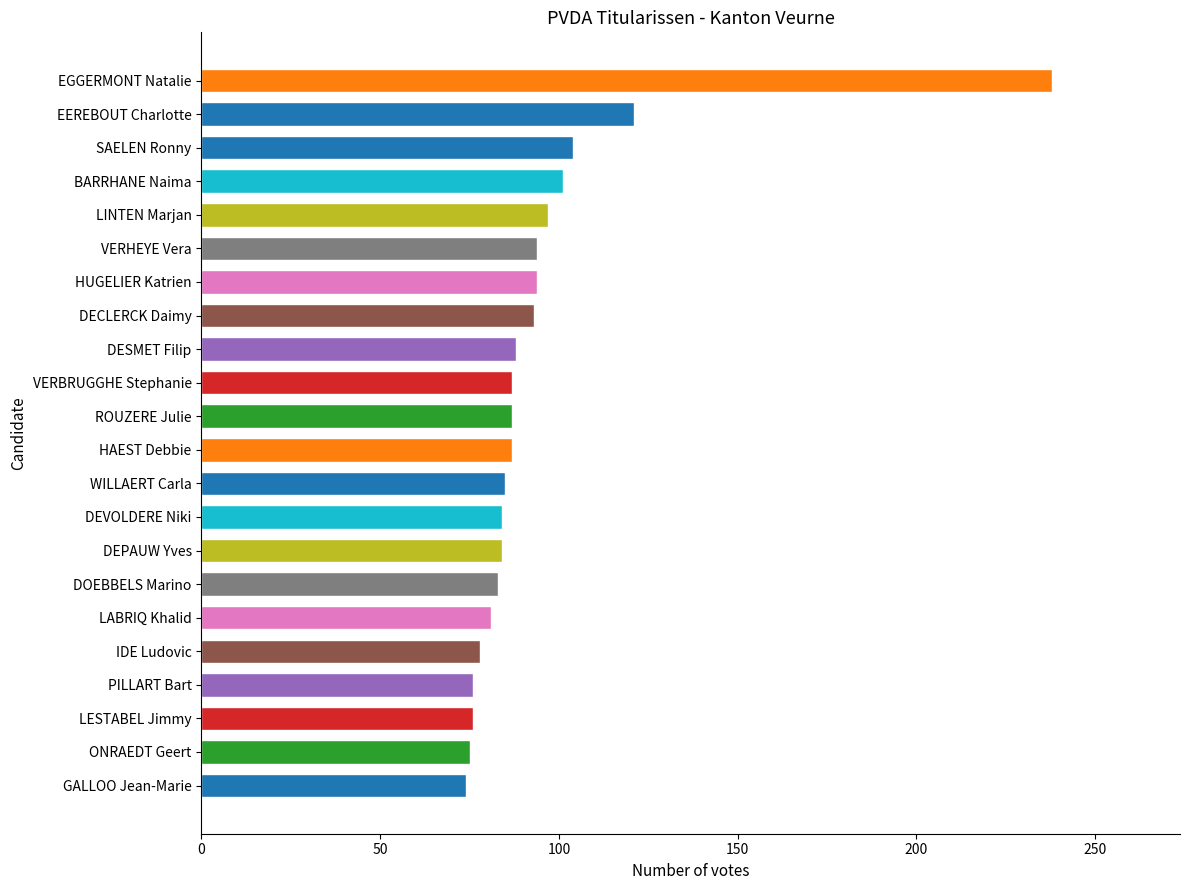

How many categories are shown in the chart?

22